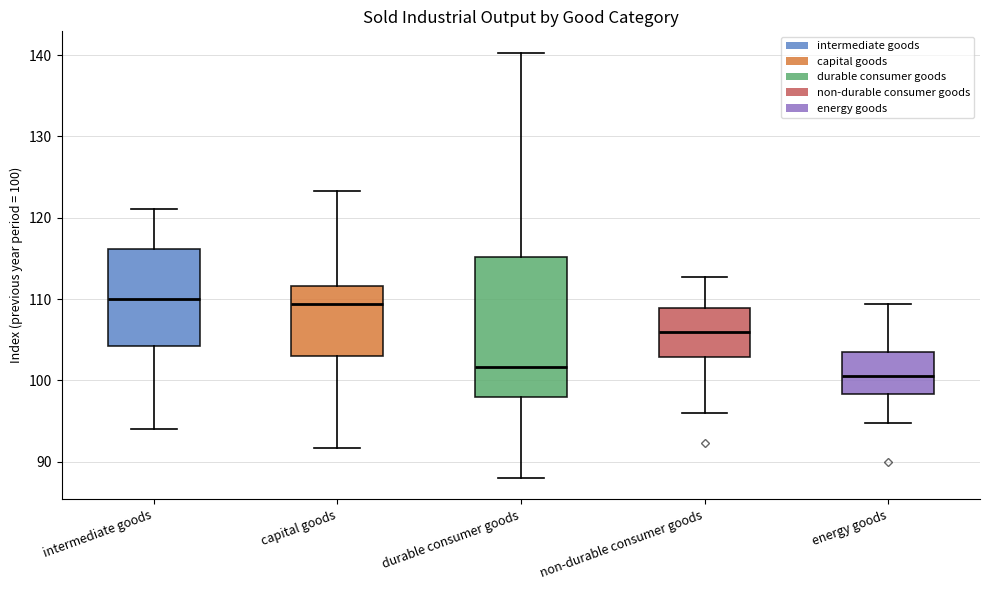

Which box is the tallest, from its lower edge to its upper edge?

durable consumer goods